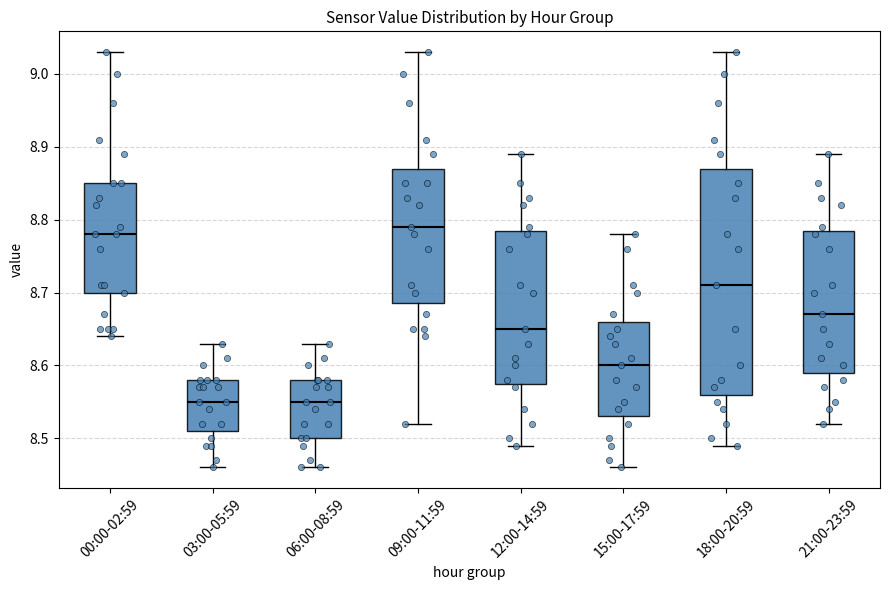

Comparing the boxes themselves (not the whiskers), which one is the tallest?

18:00-20:59